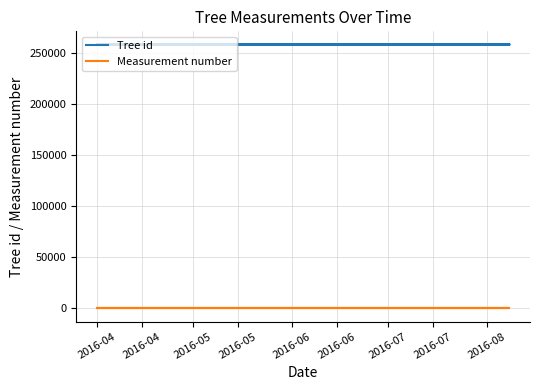

Is it true that Measurement number equals 1 at 2016-05?

True